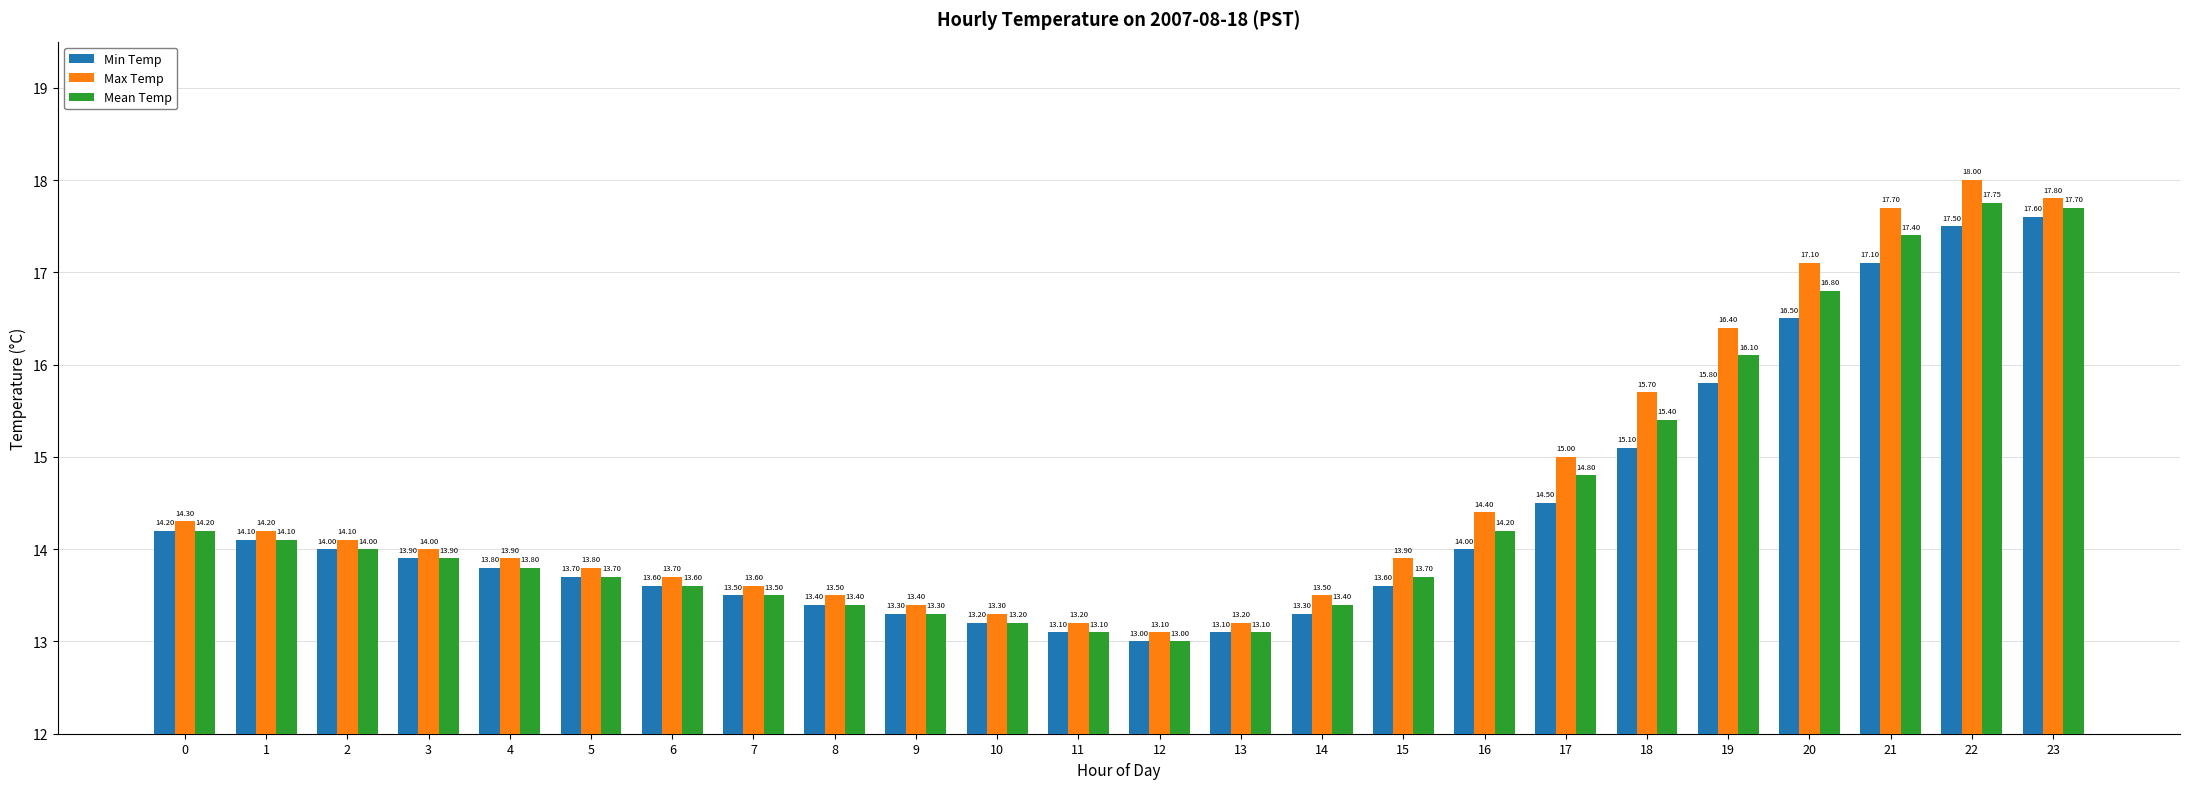

What is the average value of the Max Temp series?

14.6